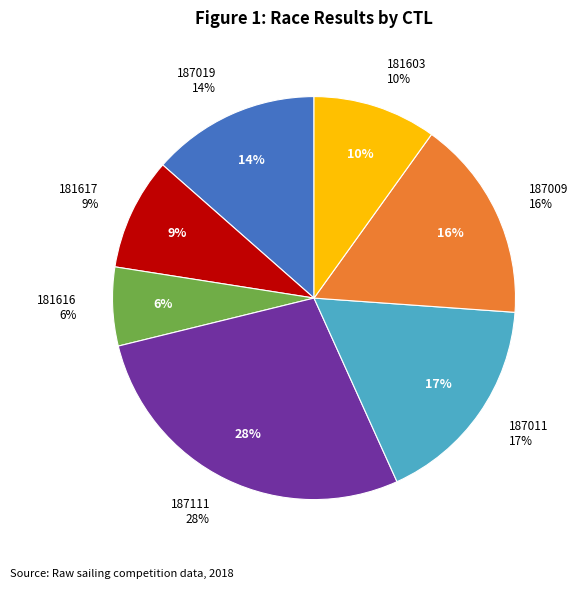

True or false: 181603 accounts for 10% of the total.

True